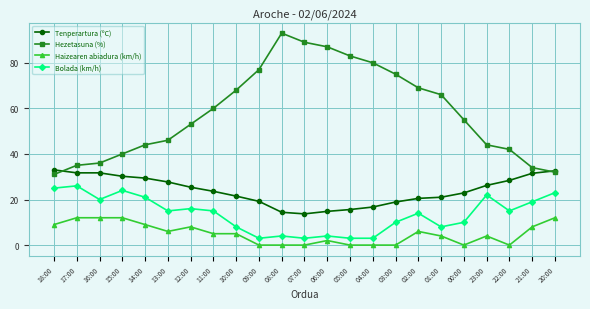

What is the label of the 21st point from the left?

22:00